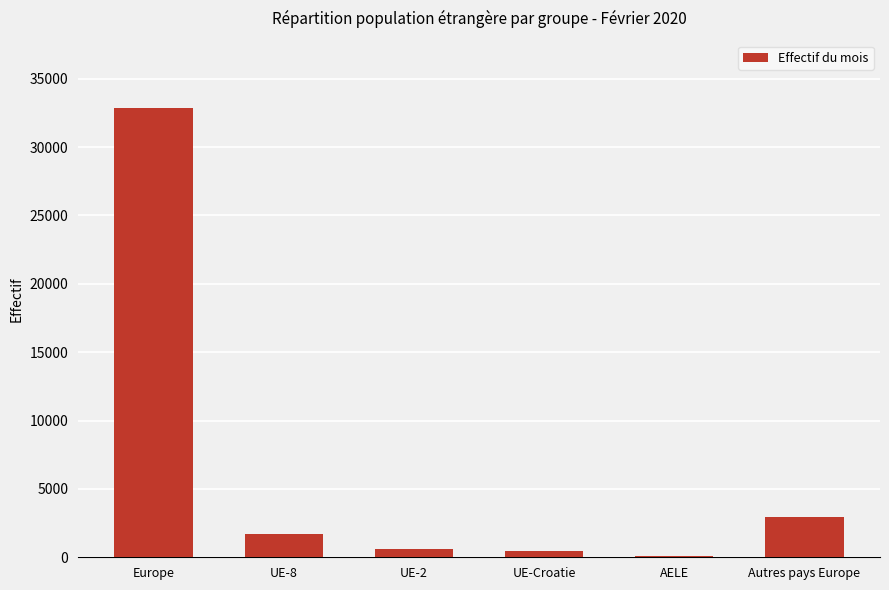

What is the maximum value shown in the chart?

32845